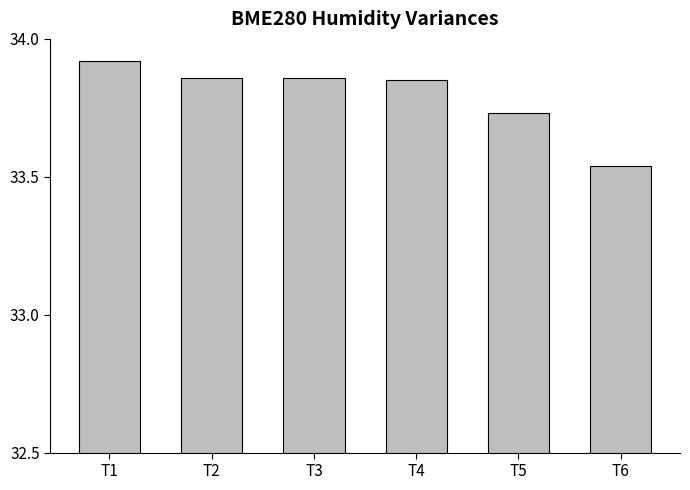

At which category does the chart reach its minimum across all series?

T6